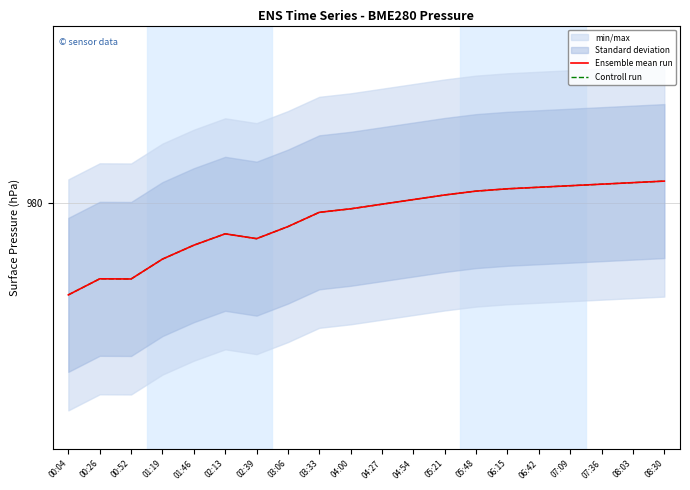

What is the label of the 6th point from the left?

02:13